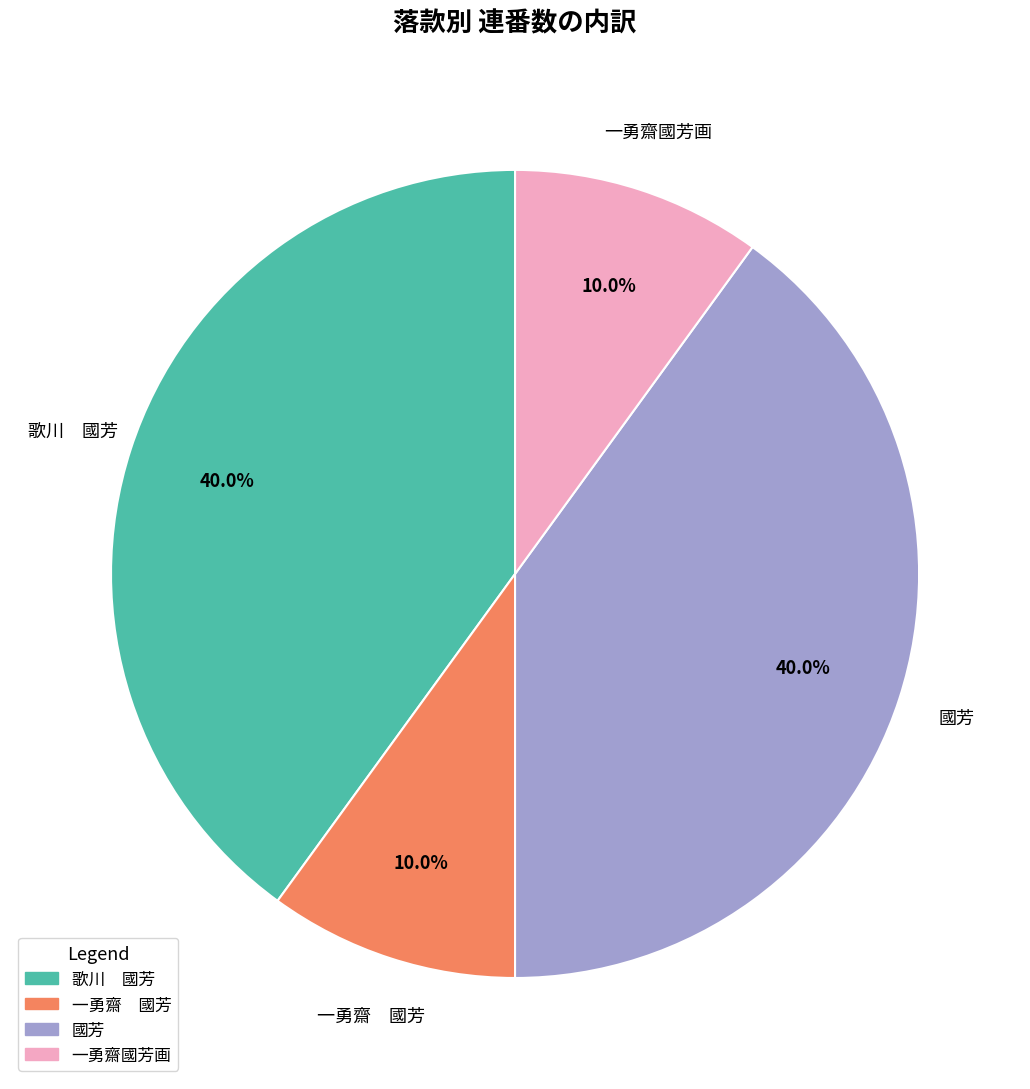

Is there any slice that represents more than half of the pie?

No